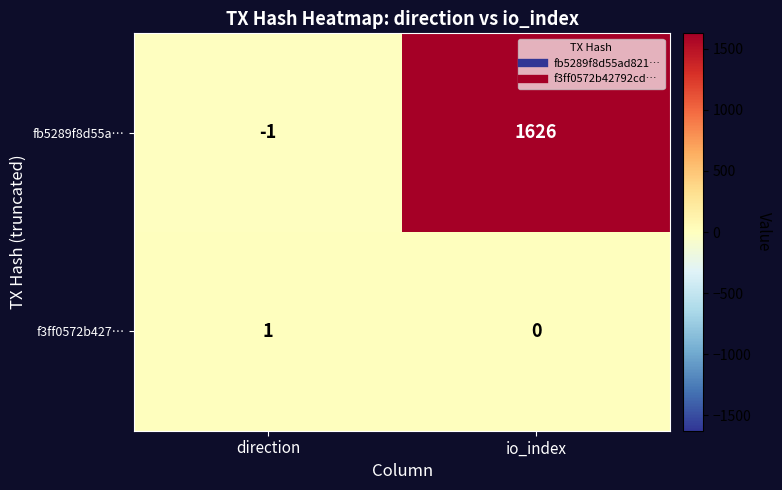

Between direction and io_index, which series saw the biggest shift?

fb5289f8d55a…